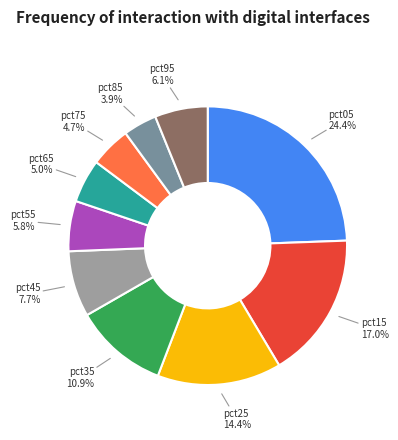

Does pct05 represent more than half of the total?

No